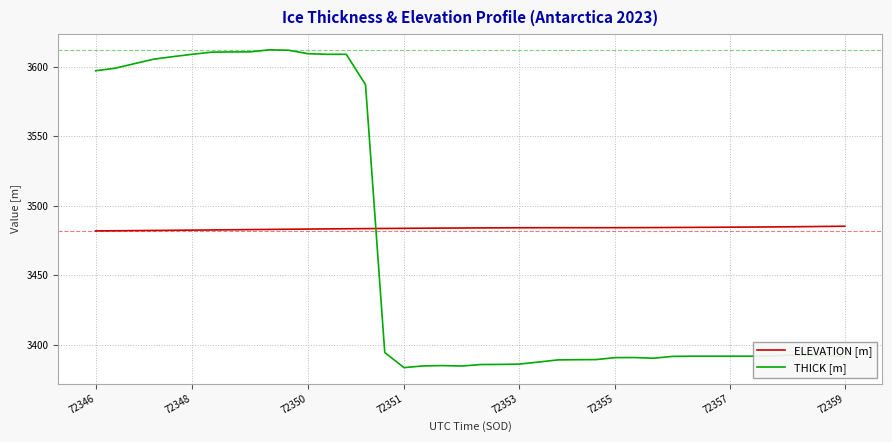

Rank the series by their average value, from highest to lowest.

ELEVATION [m], THICK [m]